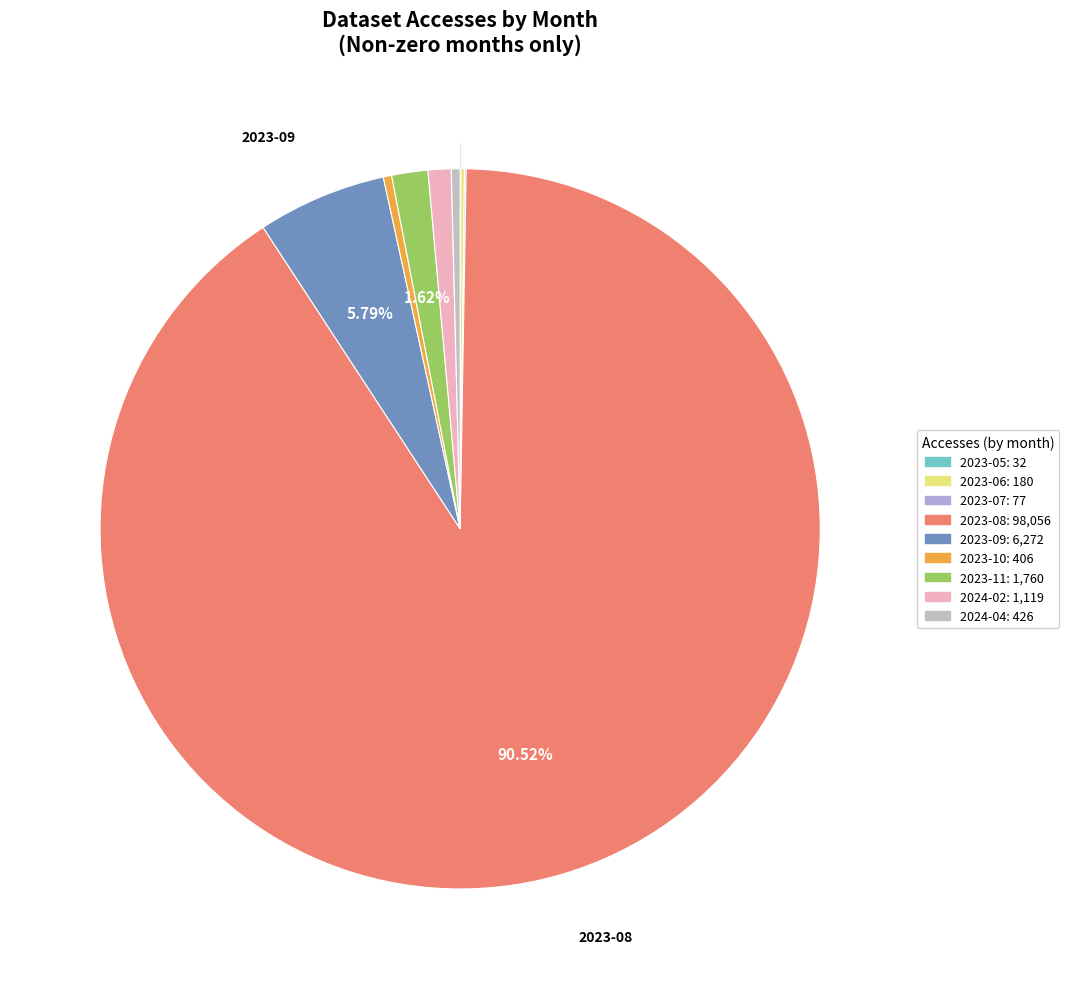

Is it true that 2023-07 is 0% of the pie?

True